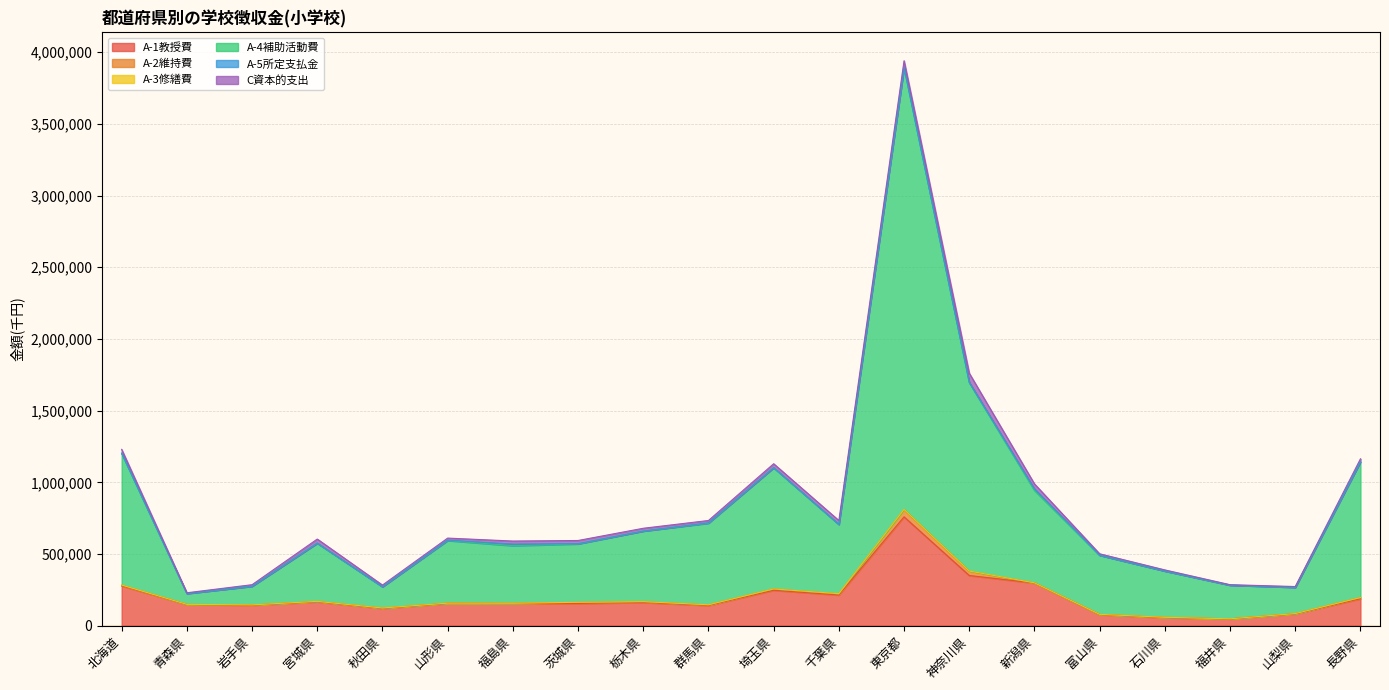

What is the difference between the maximum and minimum values in the A-3修繕費 series?

2705